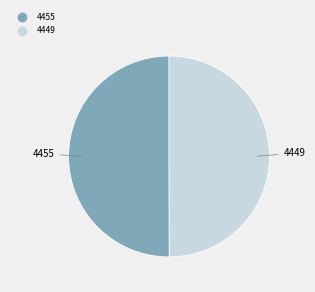

True or false: 4449 accounts for 36% of the total.

False